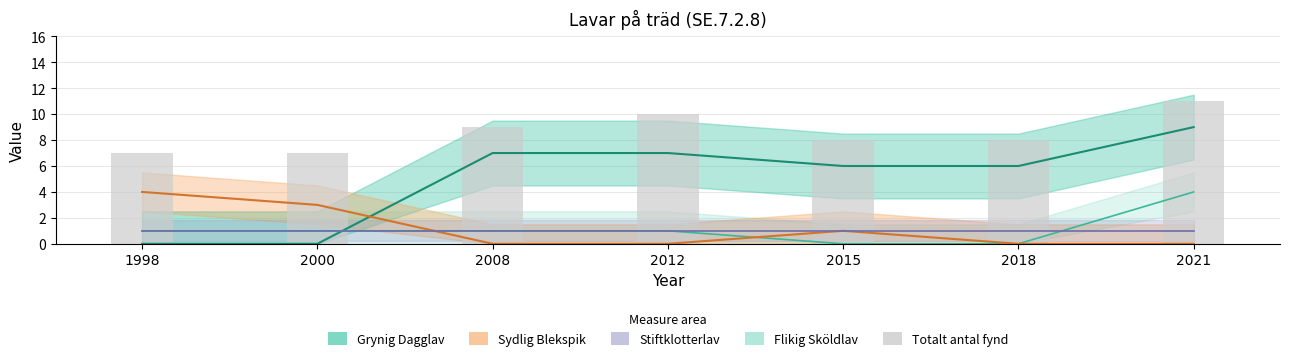

The Sydlig Blekspik series shows 4 at 1998. True or false?

True